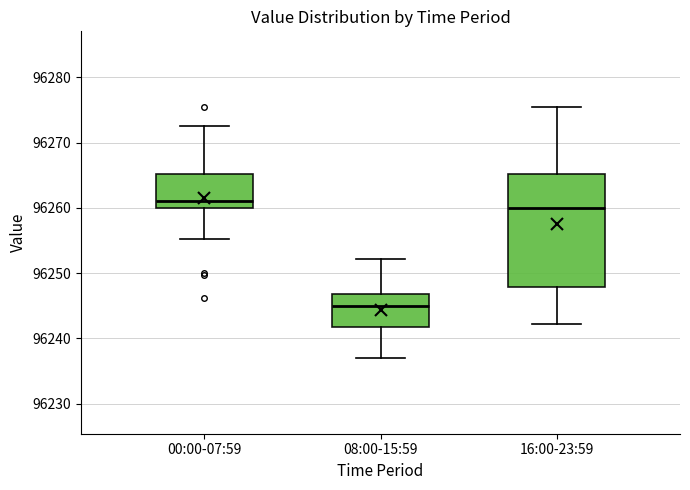

Which box's median line is the lowest?

08:00-15:59